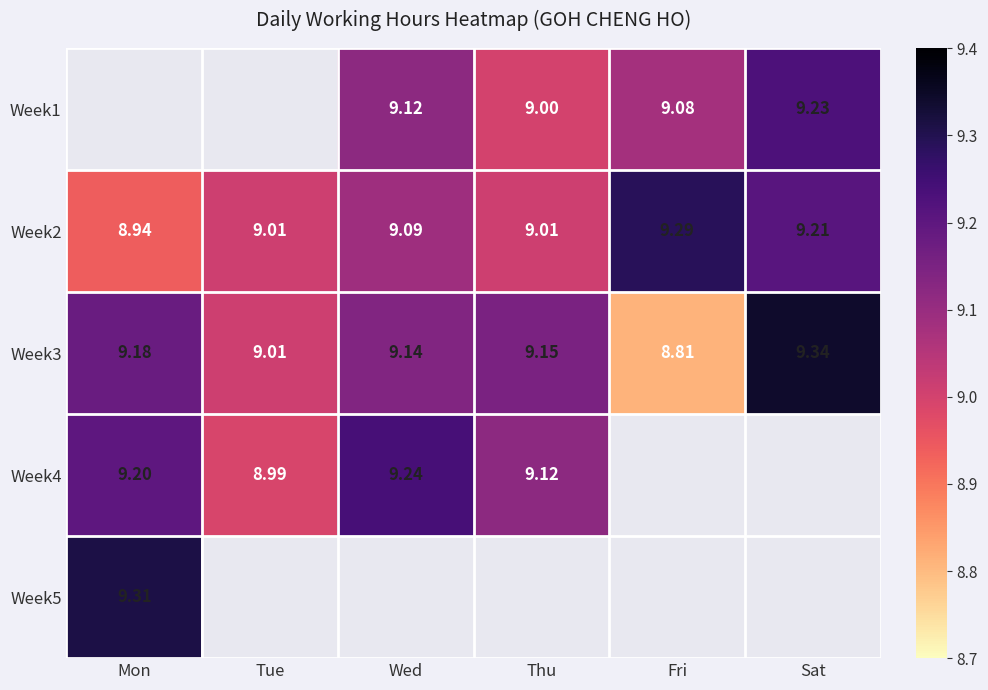

At which label does Week2 reach its peak?

Fri